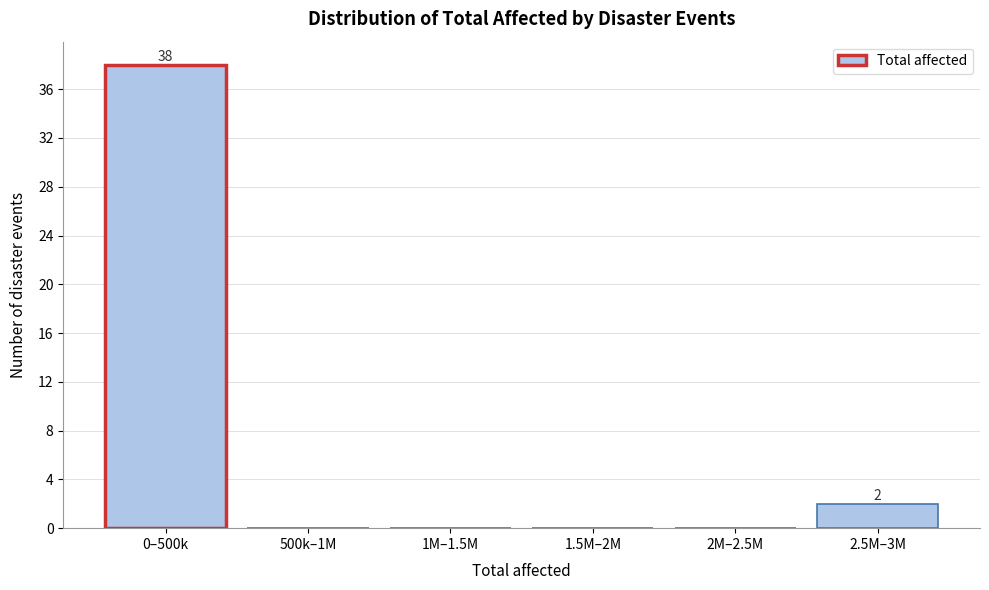

Reading left to right, extract all data points from this chart.

0–500k=38	500k–1M=0	1M–1.5M=0	1.5M–2M=0	2M–2.5M=0	2.5M–3M=2